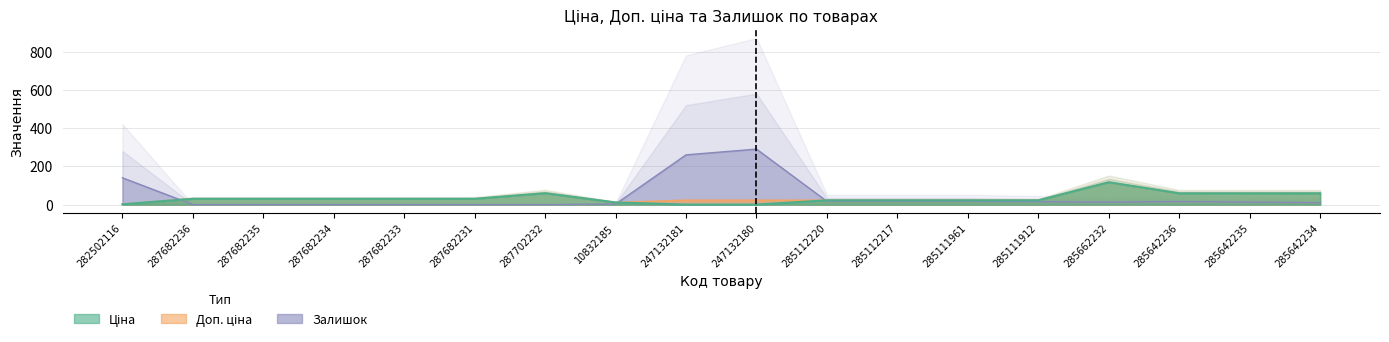

The Залишок series shows 16.0 at 285642236. True or false?

True